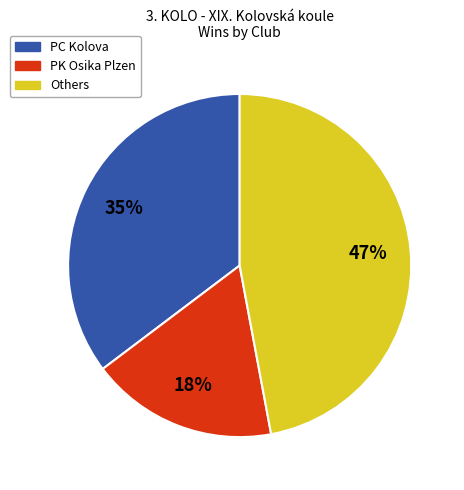

Does any single category account for the majority?

No